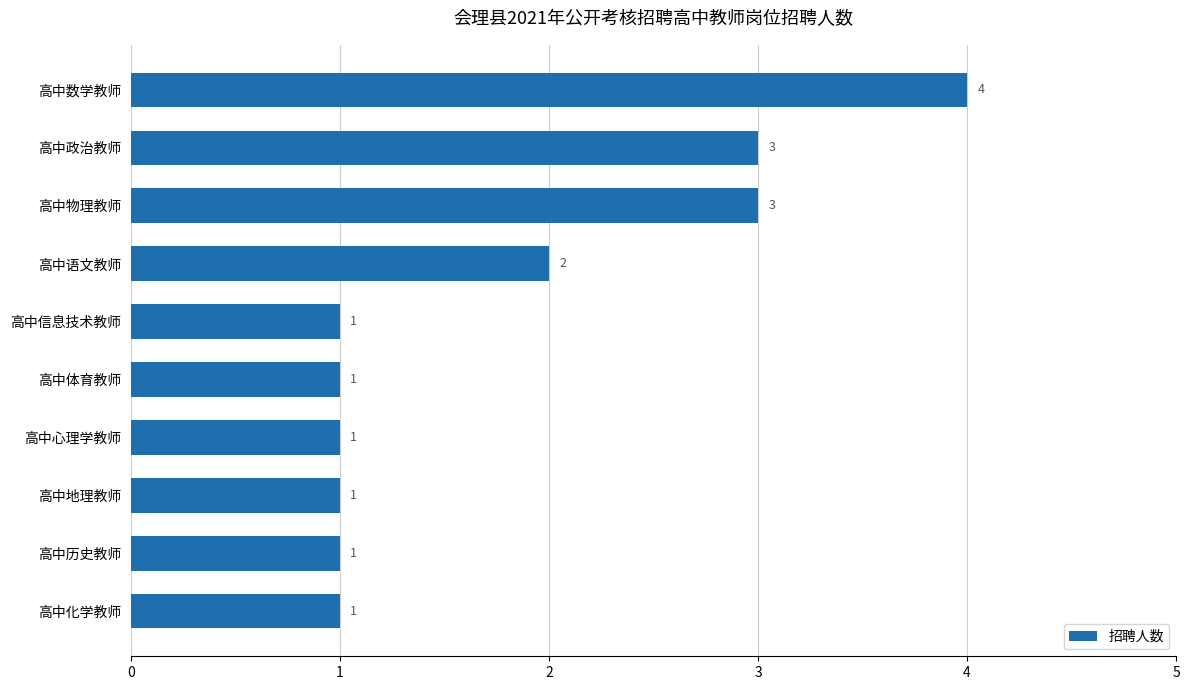

How many values are between 1 and 3?

9